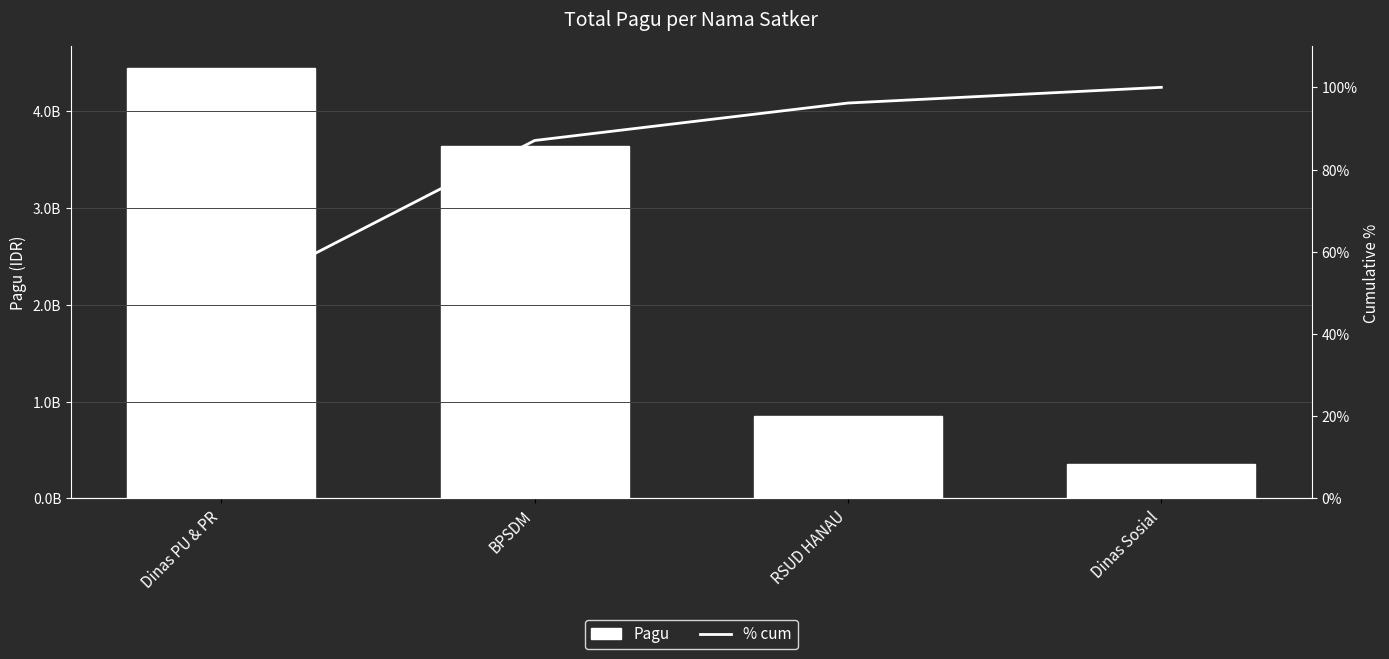

Reading left to right, extract all data points from this chart.

Pagu: Dinas PU & PR=4447420000.0	BPSDM=3640581000.0	RSUD HANAU=846300000.0	Dinas Sosial=354878000.0
% cum: Dinas PU & PR=47.9	BPSDM=87.1	RSUD HANAU=96.2	Dinas Sosial=100.0